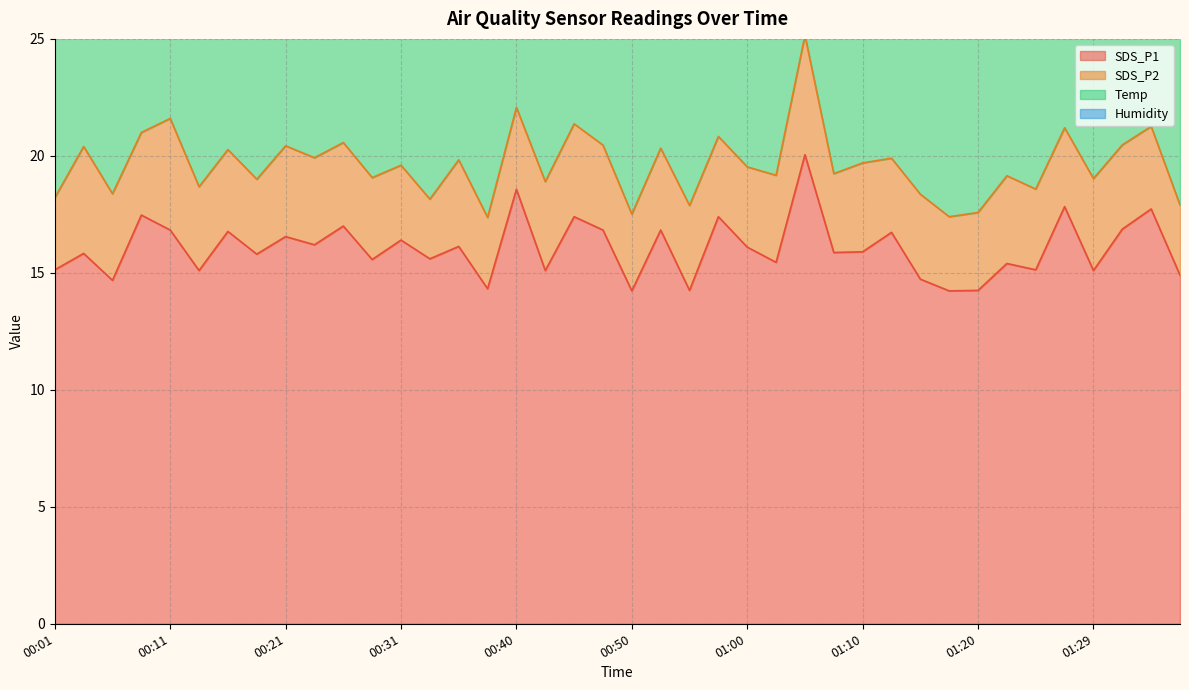

The value of SDS_P2 at 00:09 is 3.5. True or false?

True